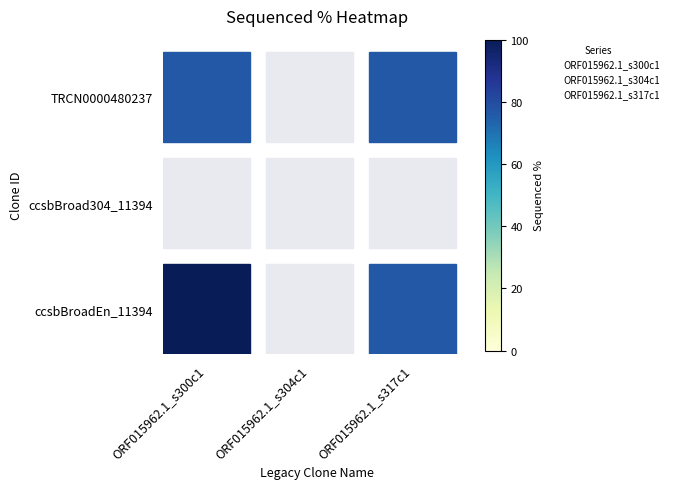

What are all the series names shown in the legend?

ORF015962.1_s300c1, ORF015962.1_s304c1, ORF015962.1_s317c1